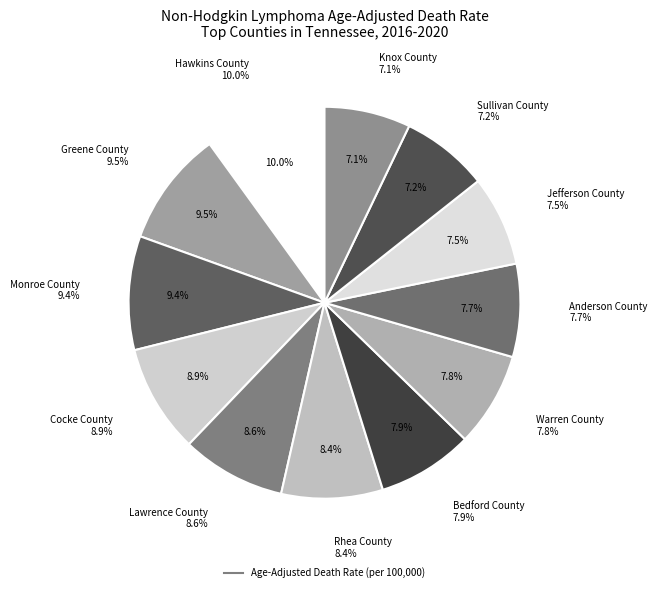

Is there any slice that represents more than half of the pie?

No